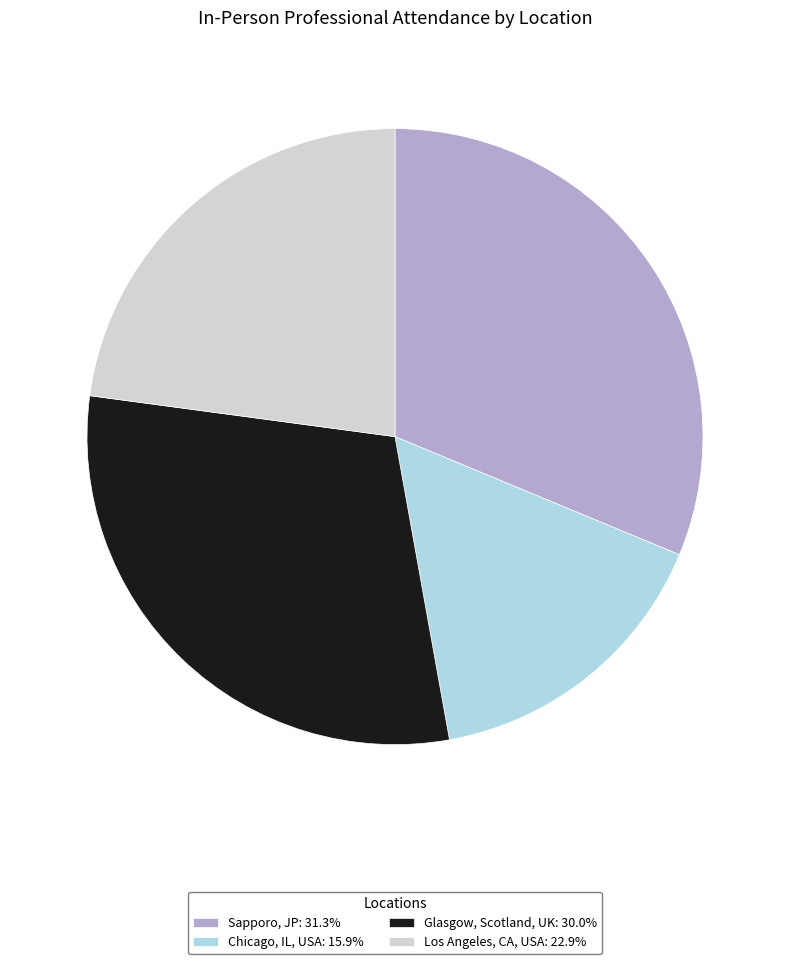

Is Glasgow, Scotland, UK the majority of the pie?

No